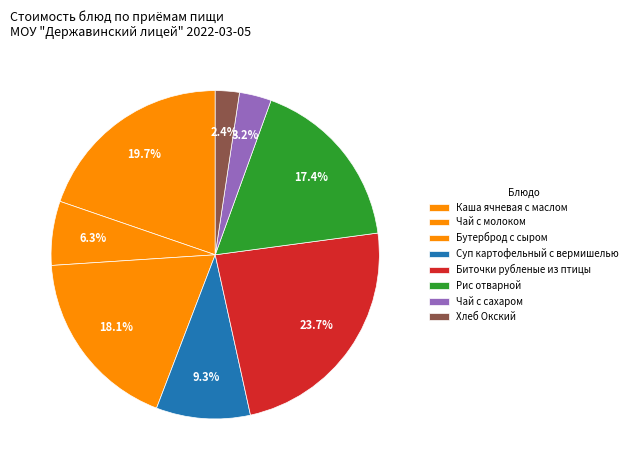

How many slices are in this pie chart?

8